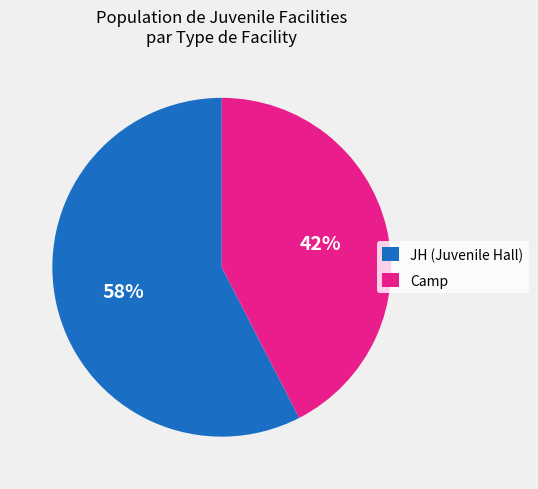

True or false: Camp accounts for 57% of the total.

False